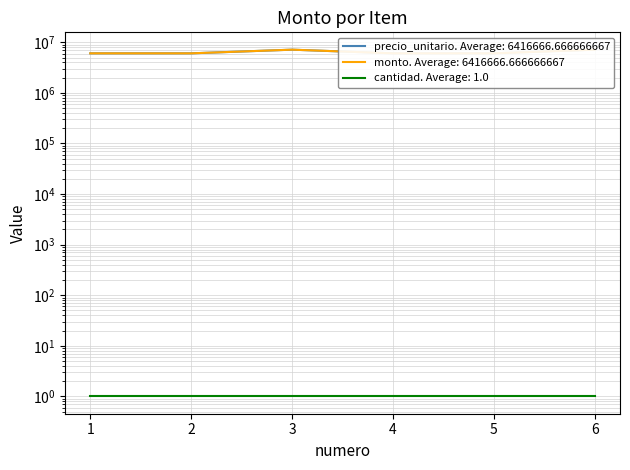

Is this an area chart (filled region under the line)?

No